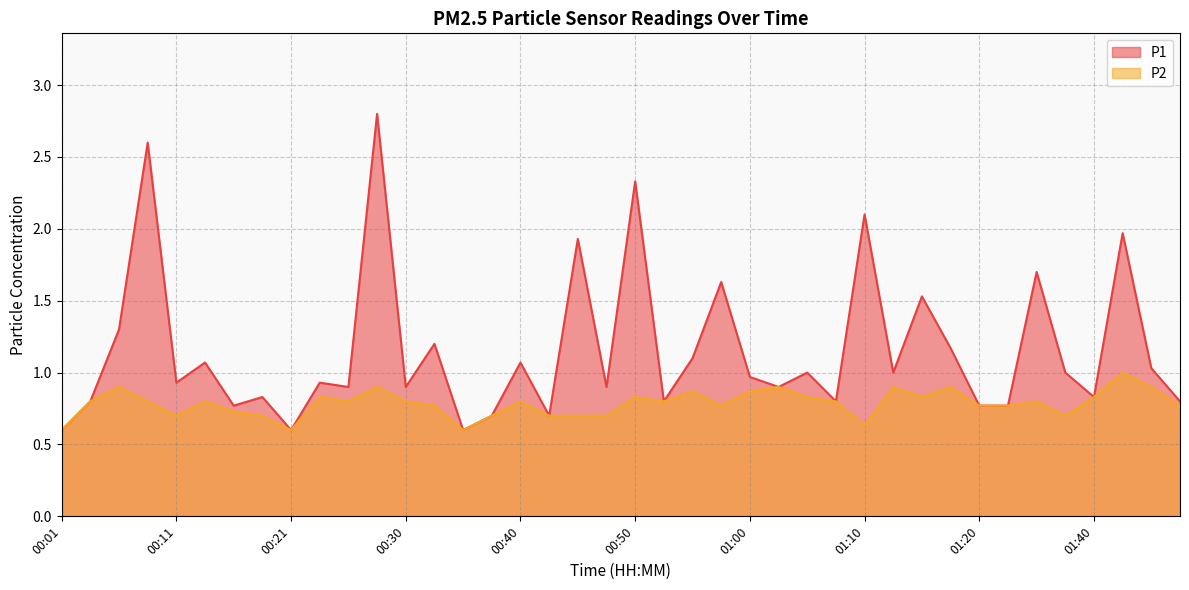

What position from the left is 01:45?

39